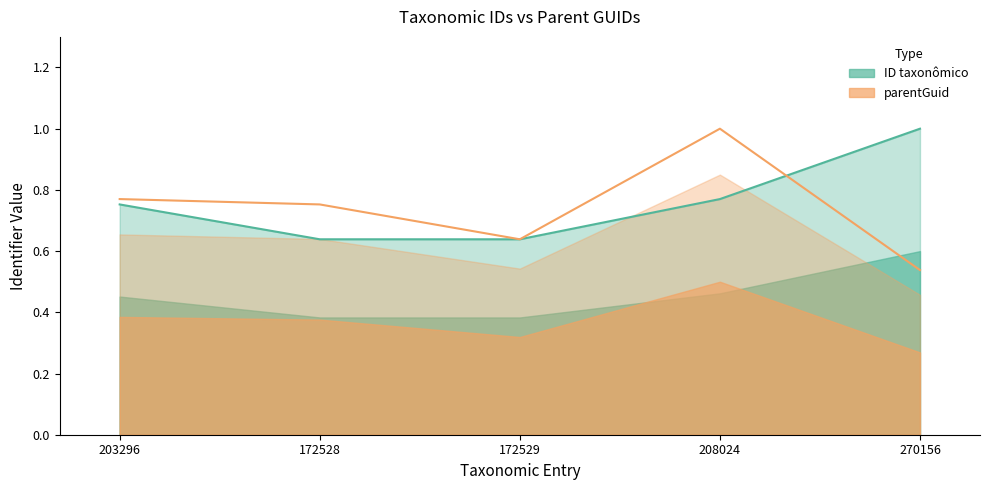

What is the label of the 2nd point from the right?

208024